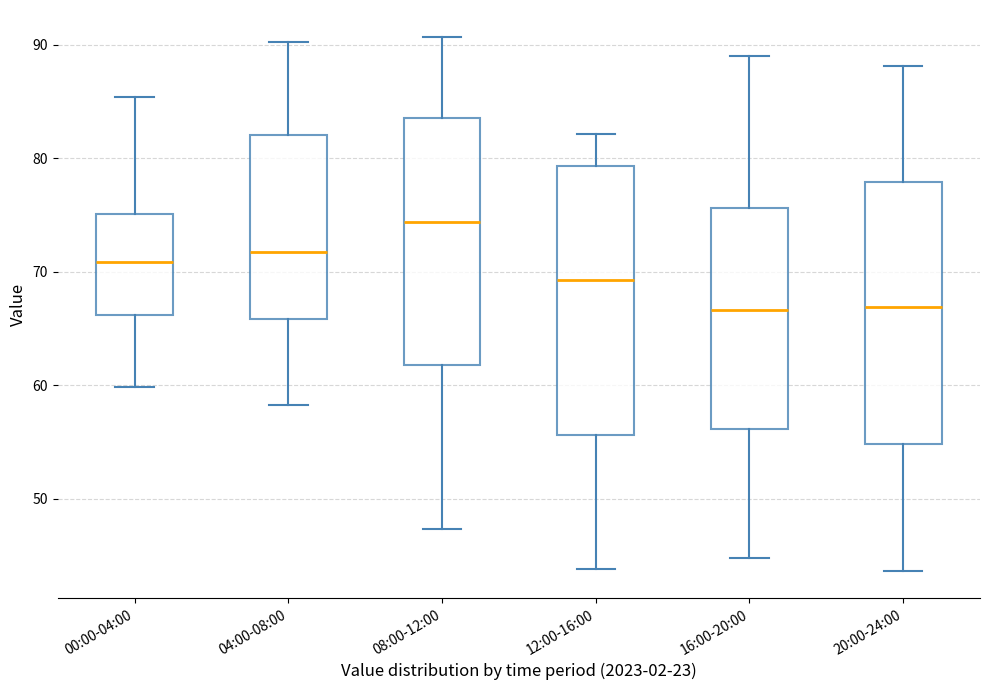

Where does the lower whisker of the box for 04:00-08:00 end on the y-axis? The values are not printed on the chart, so give them approximately, as read against the axis.

58